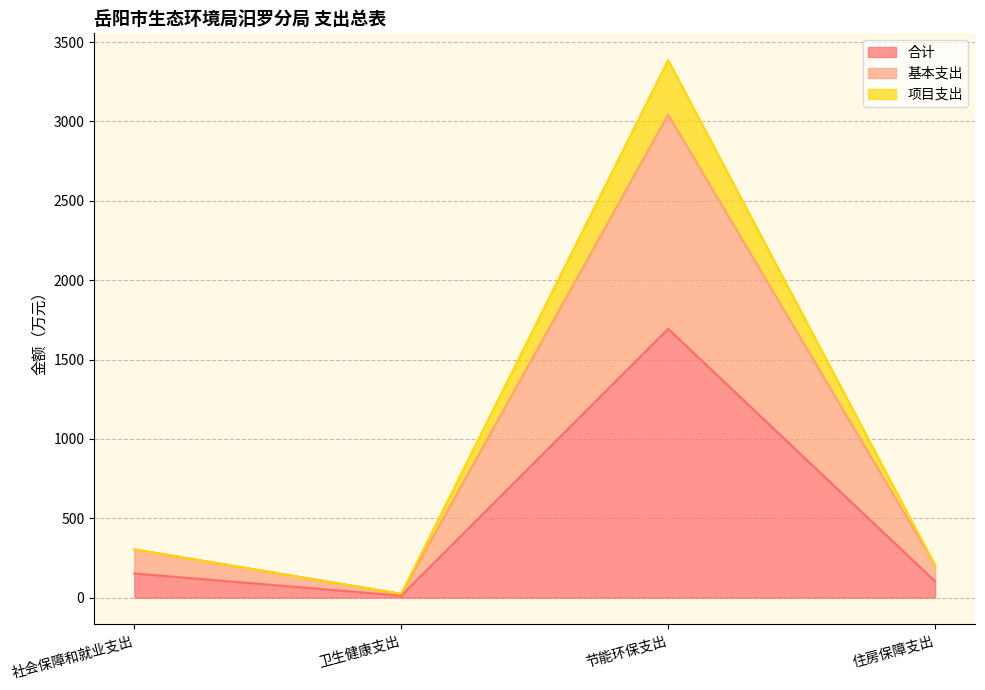

Rank the series at 节能环保支出 from highest to lowest value.

项目支出, 基本支出, 合计